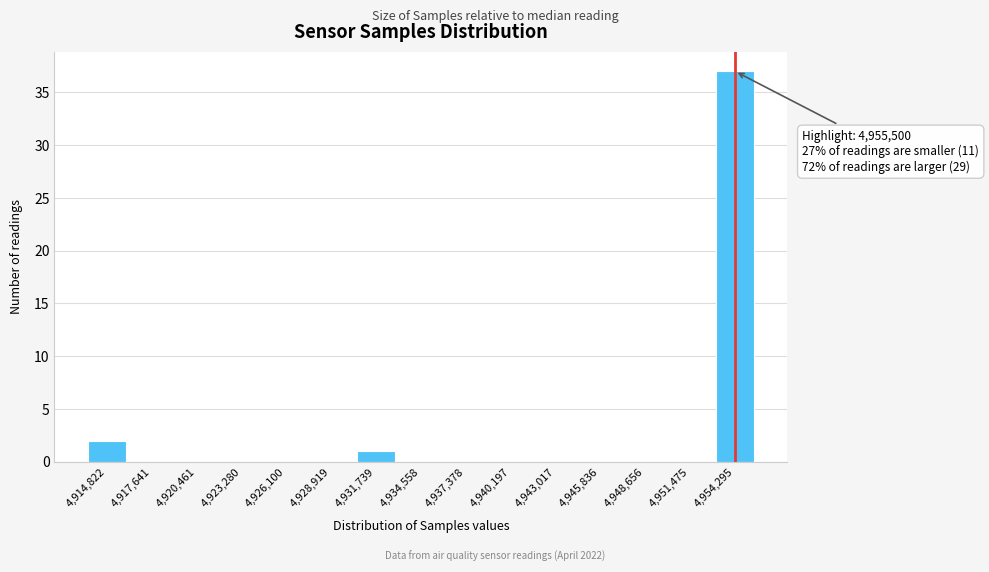

Reading left to right, transcribe all the data shown in this chart.

4,914,822=2	4,917,641=0	4,920,461=0	4,923,280=0	4,926,100=0	4,928,919=0	4,931,739=1	4,934,558=0	4,937,378=0	4,940,197=0	4,943,017=0	4,945,836=0	4,948,656=0	4,951,475=0	4,954,295=37